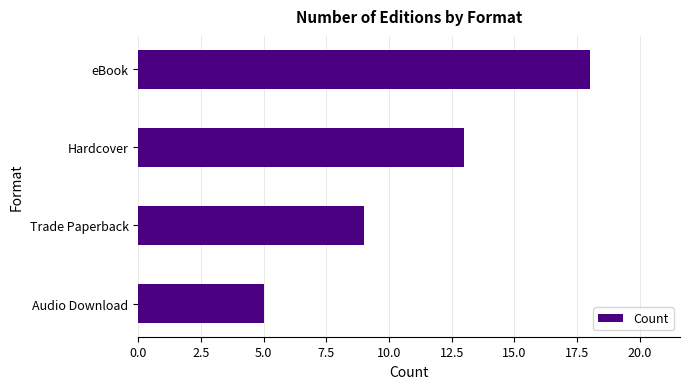

What is the difference between the second highest and minimum values?

8